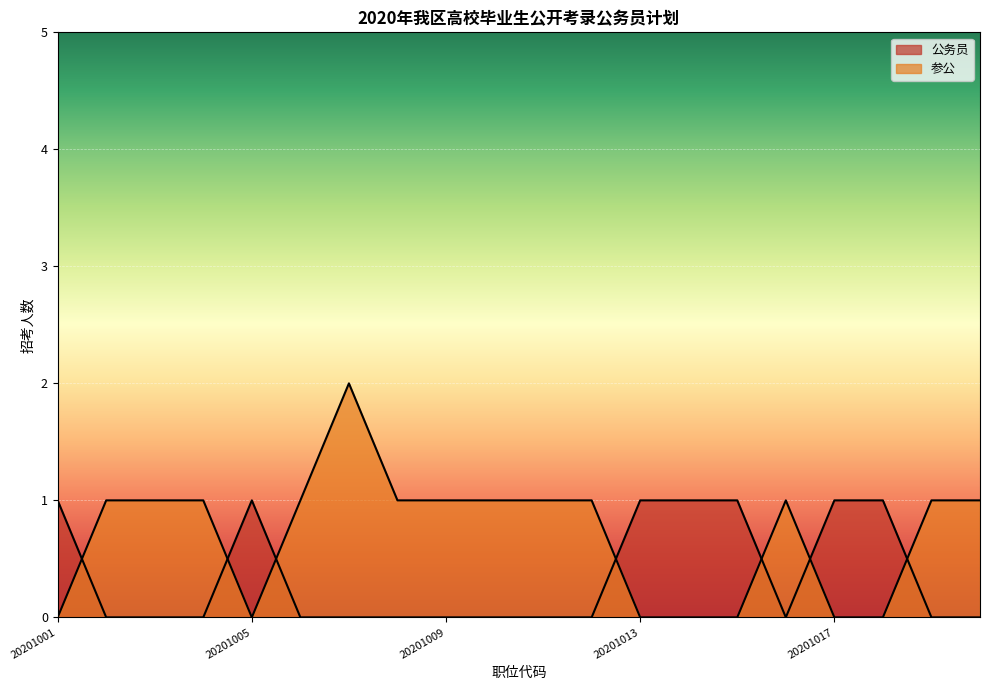

Which category has the lowest value across all series?

20201001